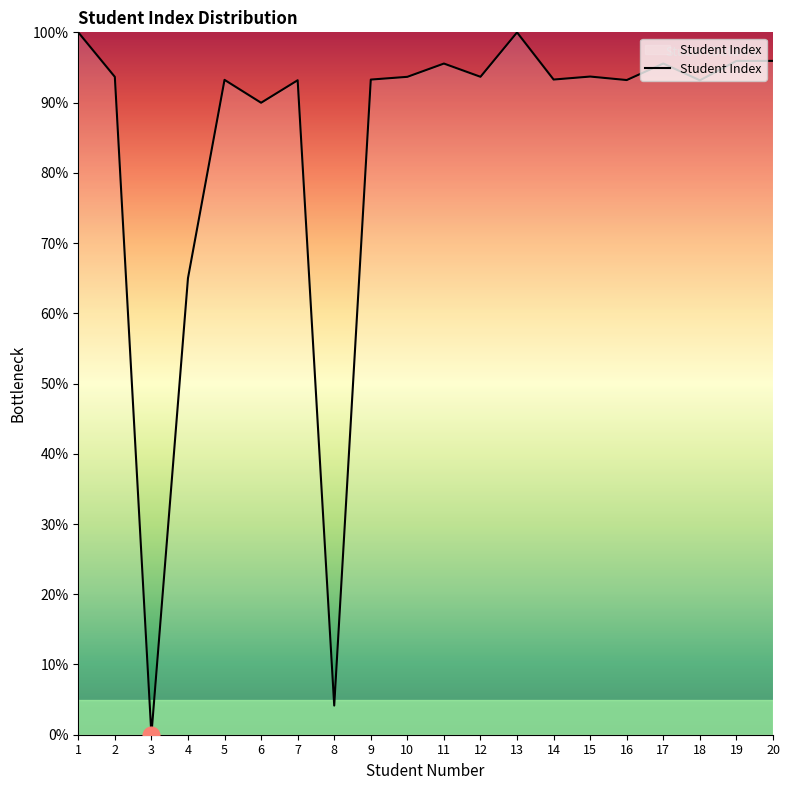

What is the sum of all values?

1676.1